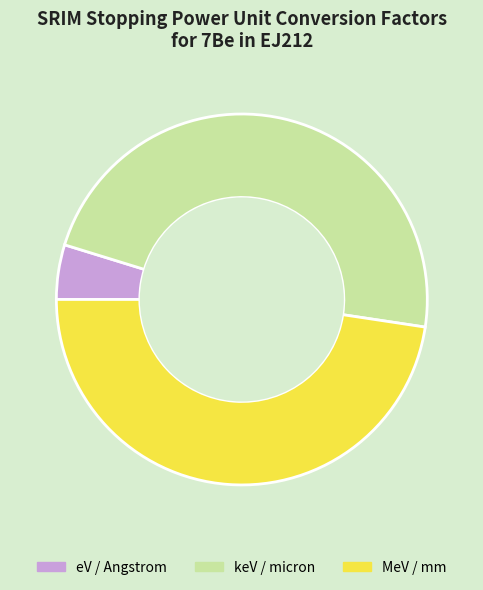

What is the smallest slice in the pie chart?

eV / Angstrom